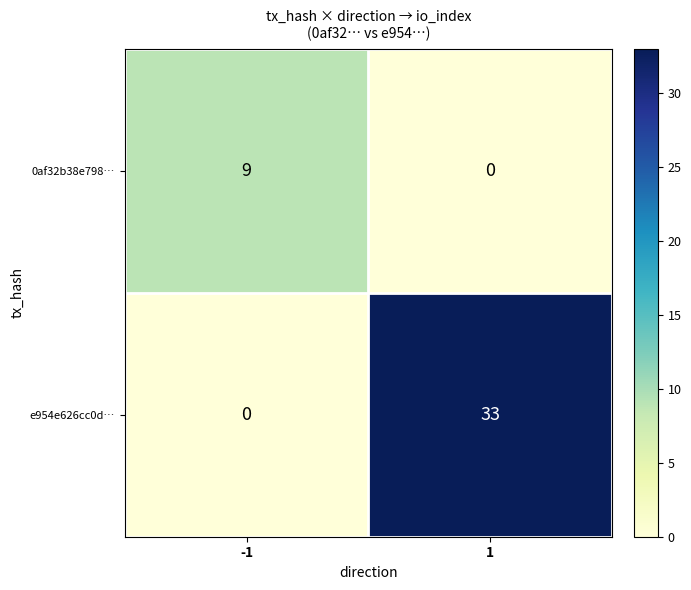

Which series has the largest range (max minus min)?

e954e626cc0d…